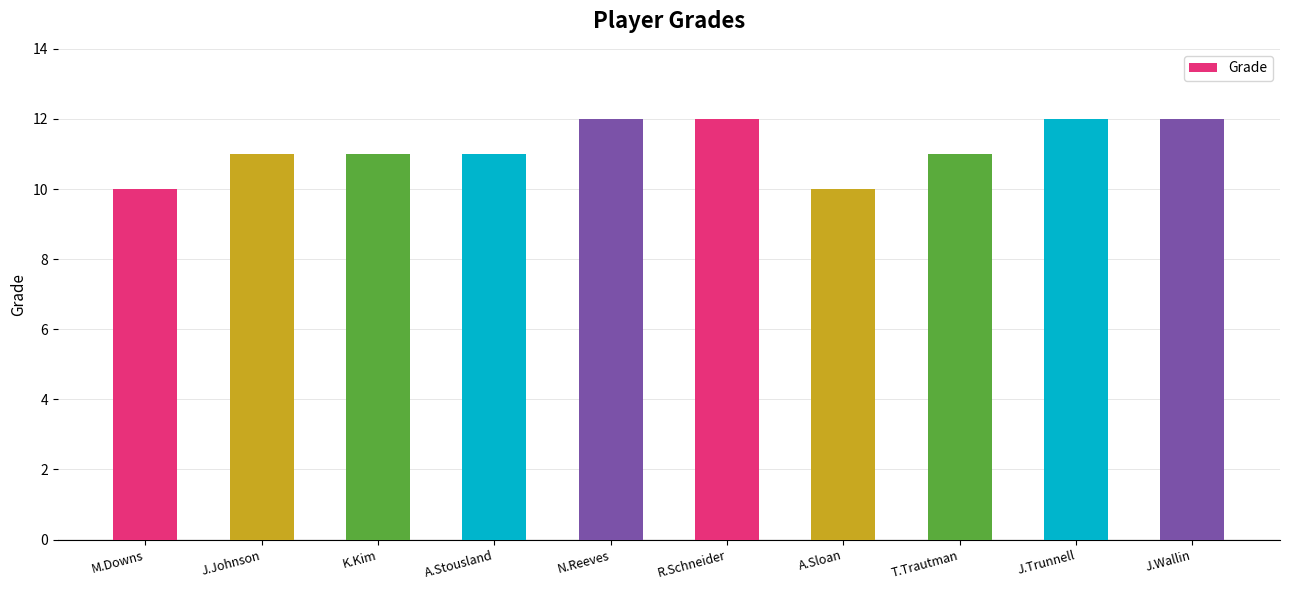

Reading left to right, transcribe all the data shown in this chart.

M.Downs=10	J.Johnson=11	K.Kim=11	A.Stousland=11	N.Reeves=12	R.Schneider=12	A.Sloan=10	T.Trautman=11	J.Trunnell=12	J.Wallin=12